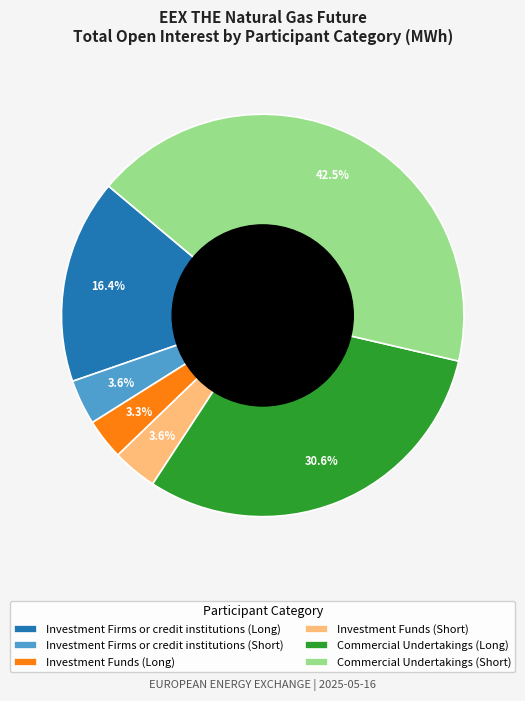

What percentage is NOT represented by Investment Firms or credit institutions (Short)?

96.4%